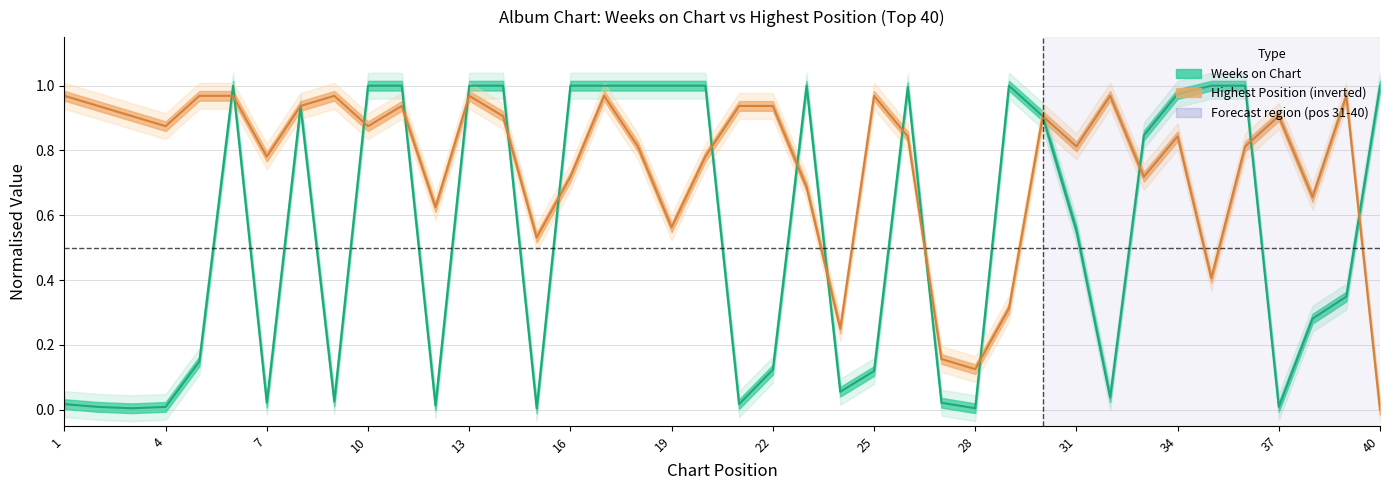

Reading left to right, list all the values displayed in this chart.

Weeks on Chart: 0.0	0.0	0.0	0.0	0.1	1.0	0.0	0.9	0.0	1.0	1.0	0.0	1.0	1.0	0.0	1.0	1.0	1.0	1.0	1.0	0.0	0.1	1.0	0.1	0.1	1.0	0.0	0.0	1.0	0.9	0.6	0.0	0.8	1.0	1.0	1.0	0.0	0.3	0.3	1.0
Posicion mas alta: 1.0	0.9	0.9	0.9	1.0	1.0	0.8	0.9	1.0	0.9	0.9	0.6	1.0	0.9	0.5	0.7	1.0	0.8	0.6	0.8	0.9	0.9	0.7	0.2	1.0	0.8	0.2	0.1	0.3	0.9	0.8	1.0	0.7	0.8	0.4	0.8	0.9	0.7	1.0	0.0